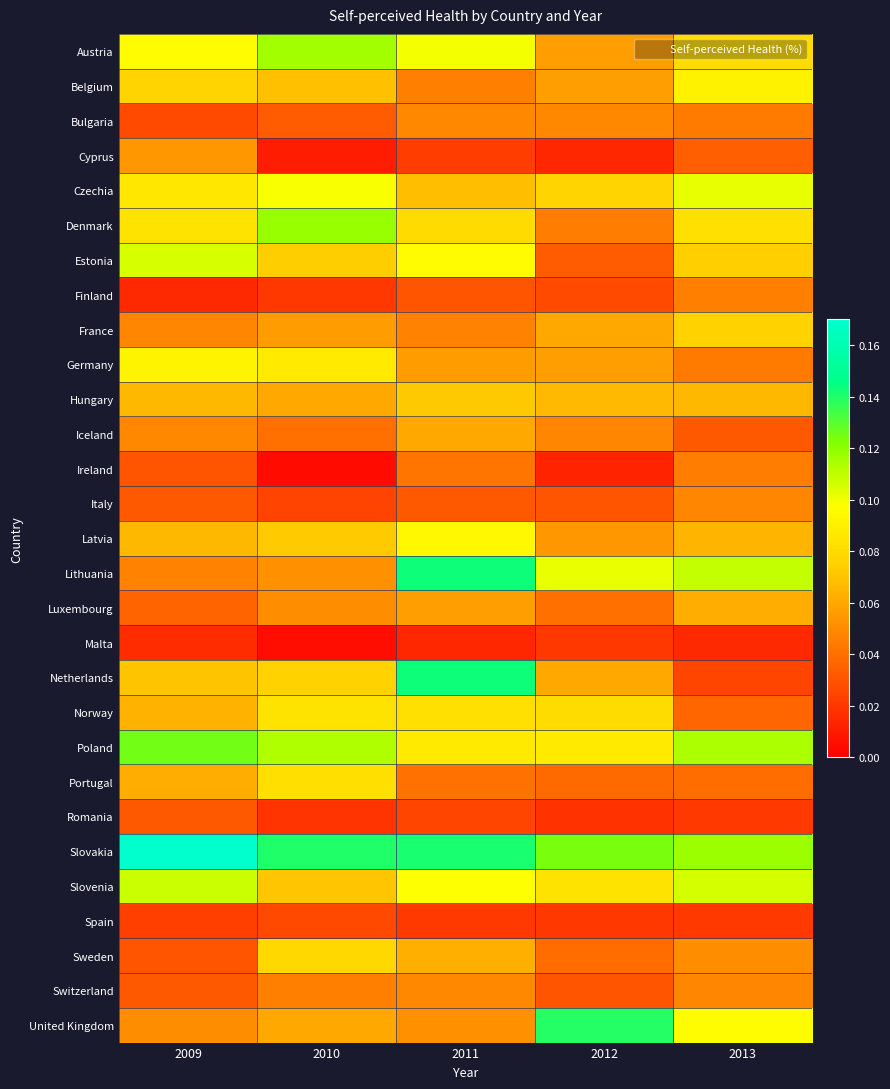

What is the total value across all series at 2009?

1.8